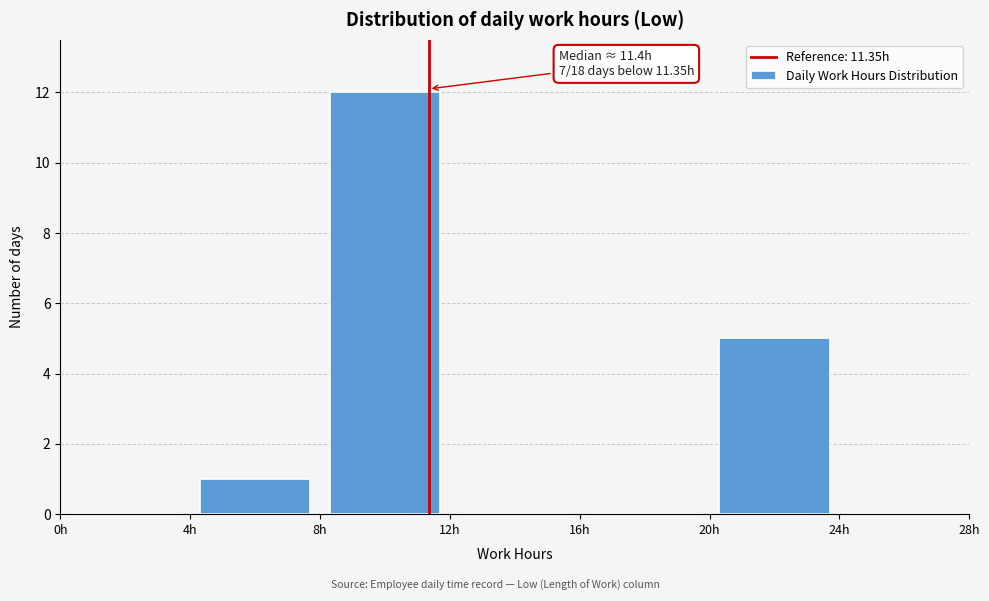

Over which range of the x-axis is the bar tallest?

8 to 12